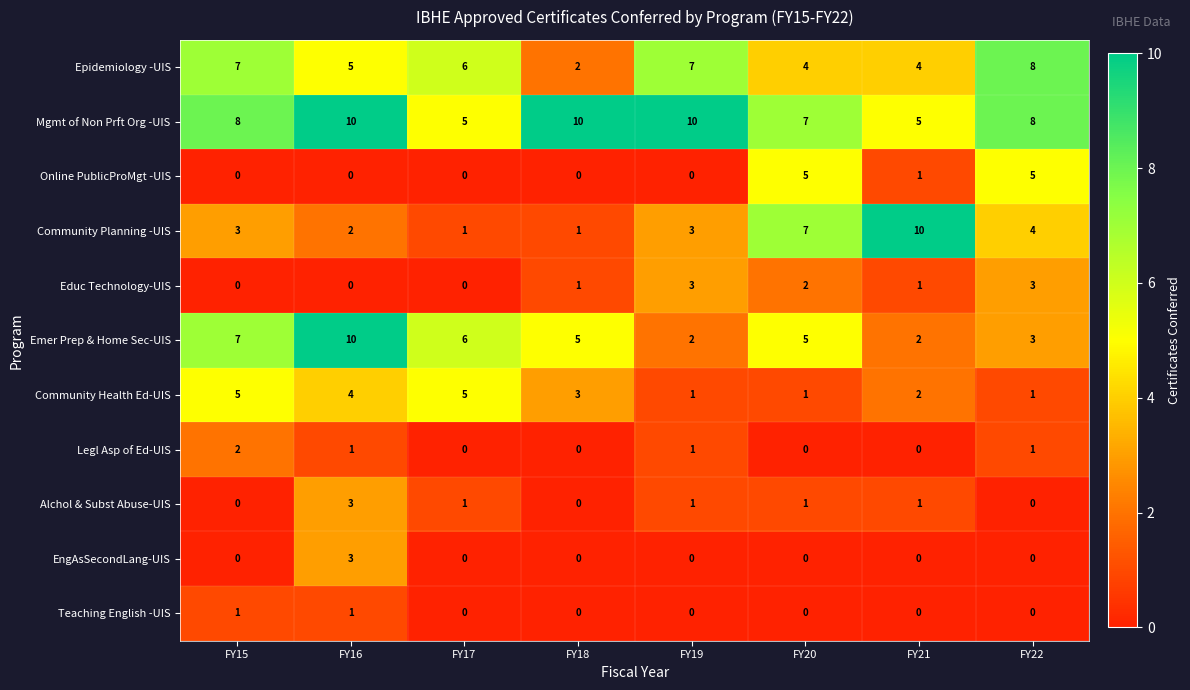

Which series has the largest total across all categories?

Mgmt of Non Prft Org -UIS